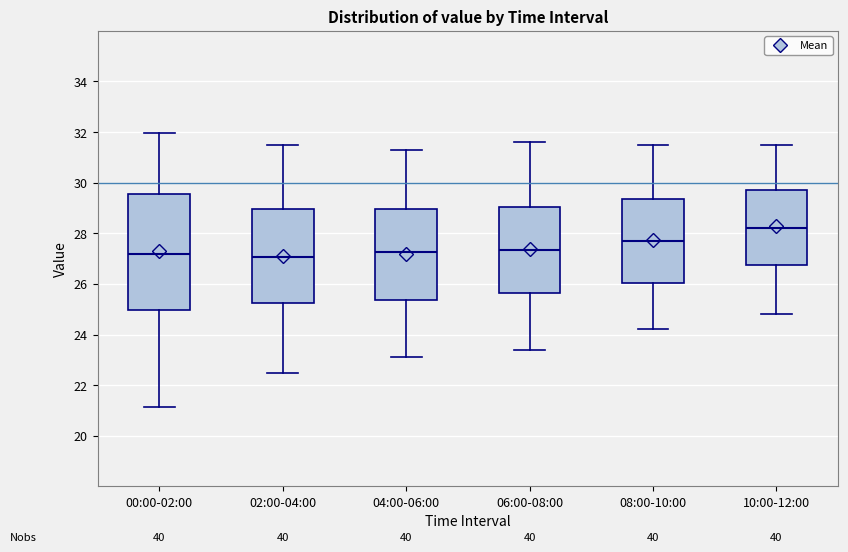

Which box is the tallest, from its lower edge to its upper edge?

00:00-02:00